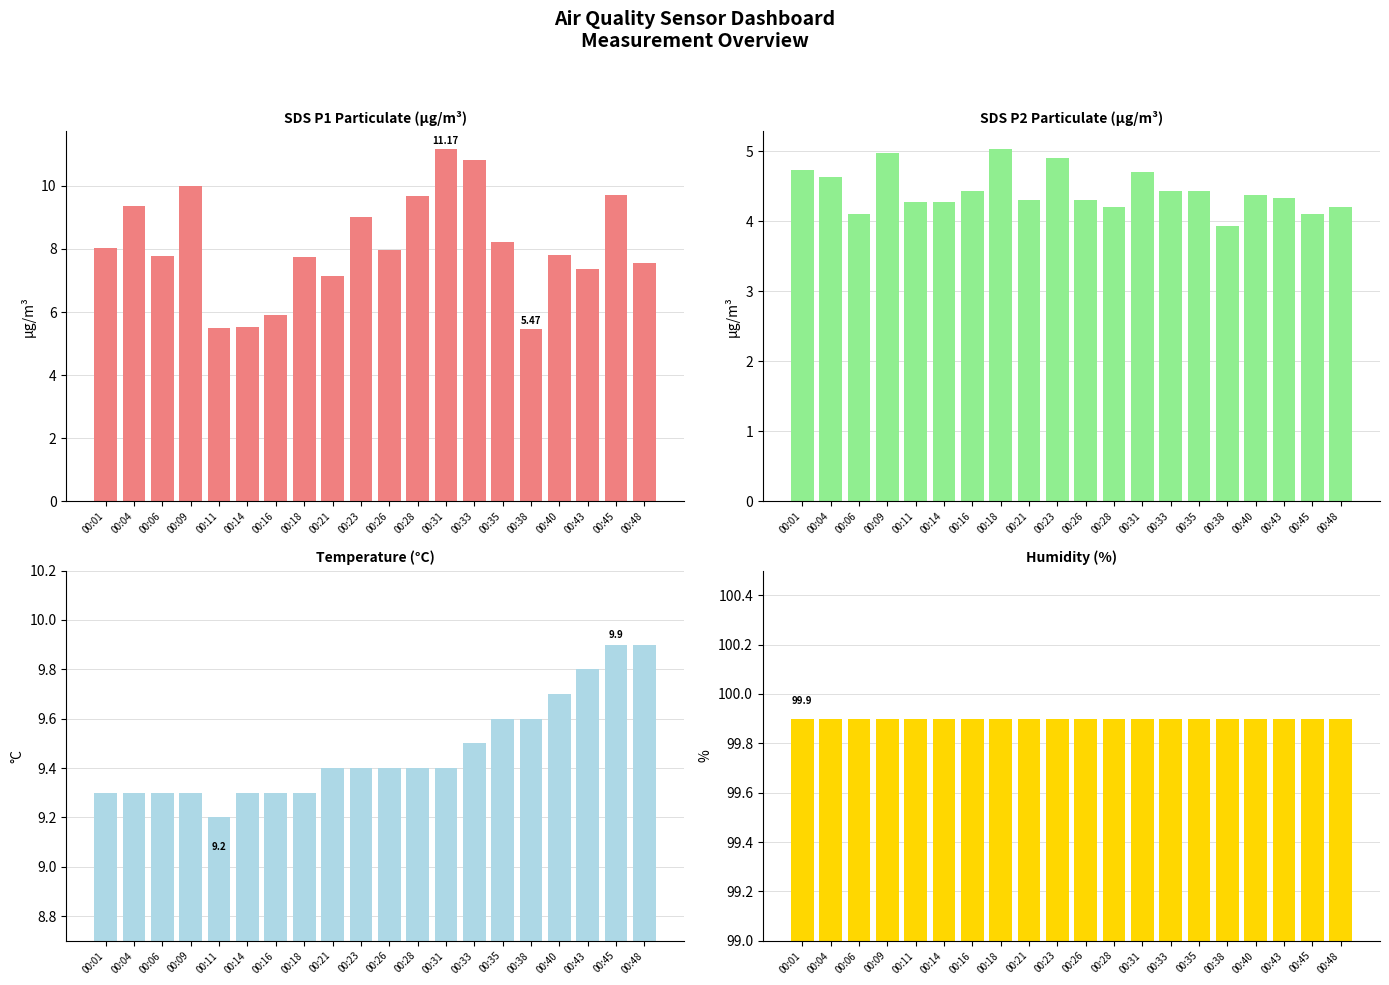

Which has a higher value, 00:38 or 00:31?

00:31